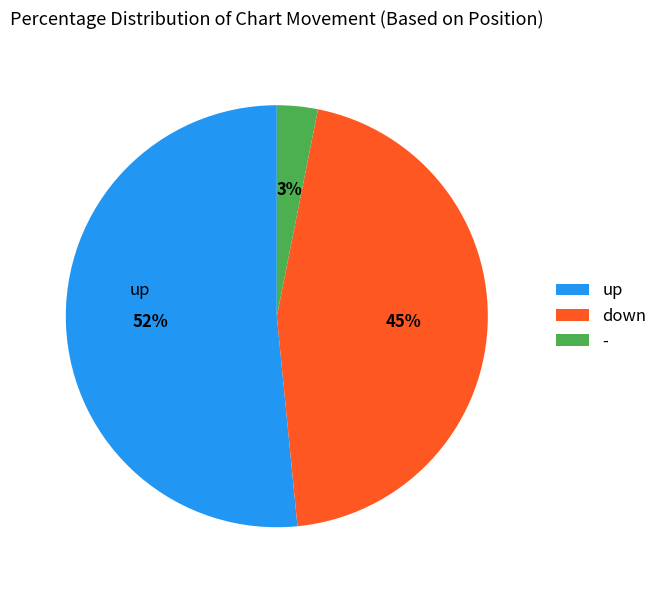

Is there any slice that represents more than half of the pie?

Yes